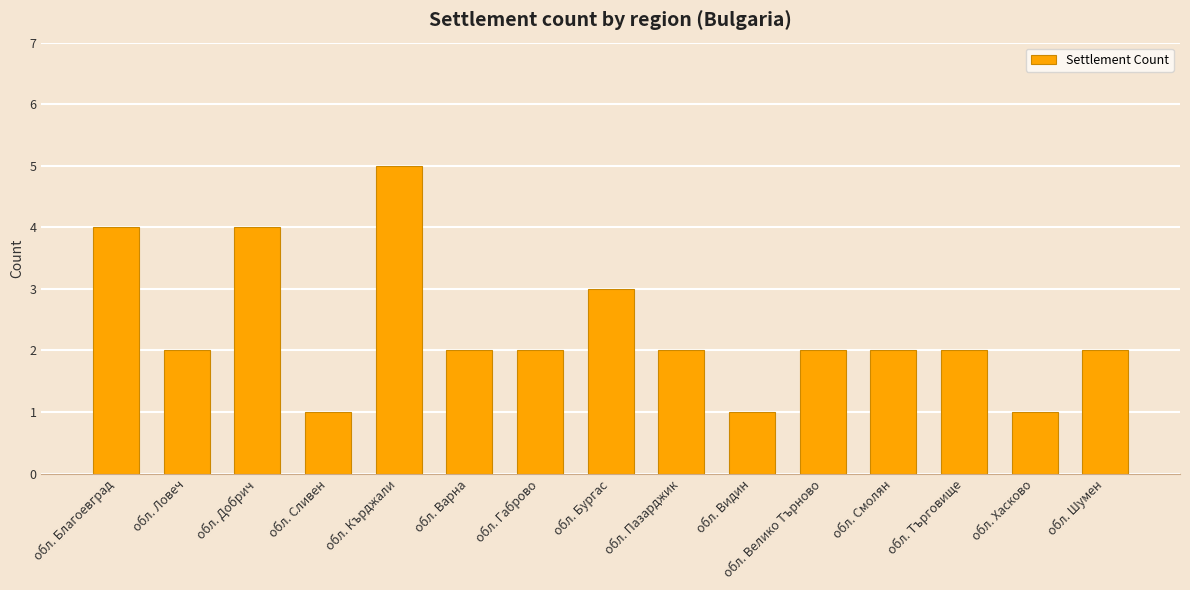

The value at обл. Смолян is 1. True or false?

False